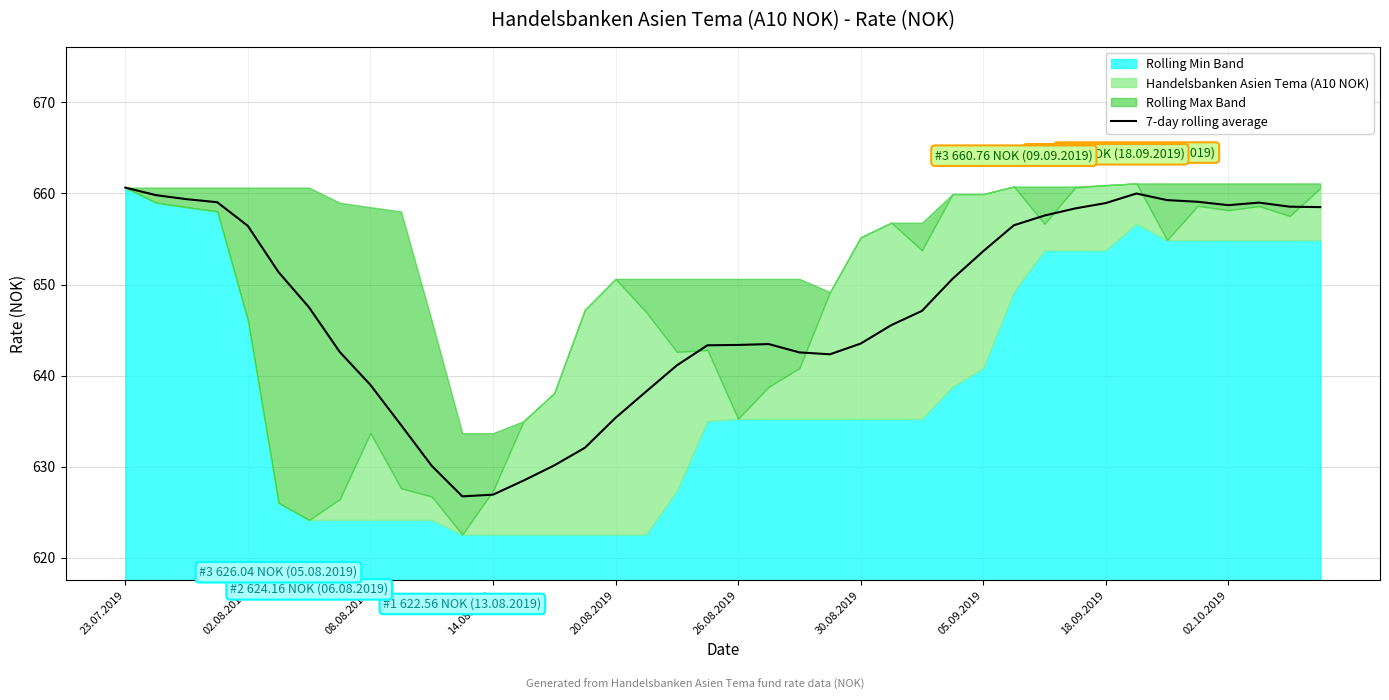

What is the value of the 5th point from the left?

656.4